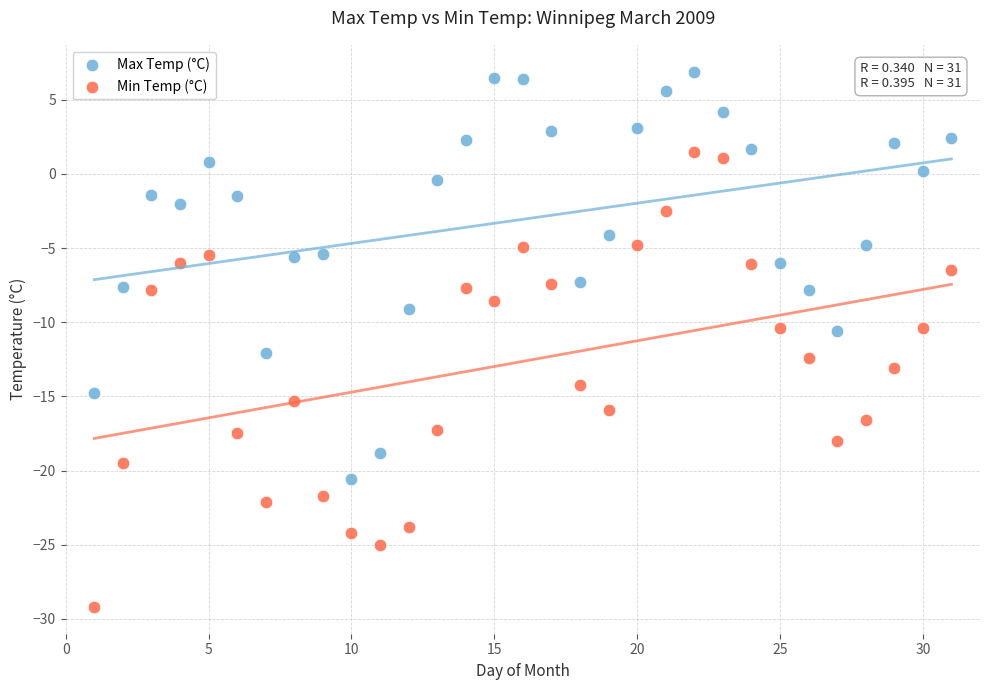

Which series contains the highest Y value?

Max Temp (°C)